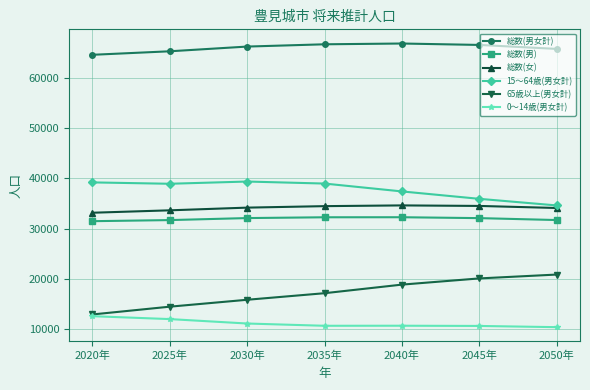

What is the spread (max minus min) of values at 2020年?

52073